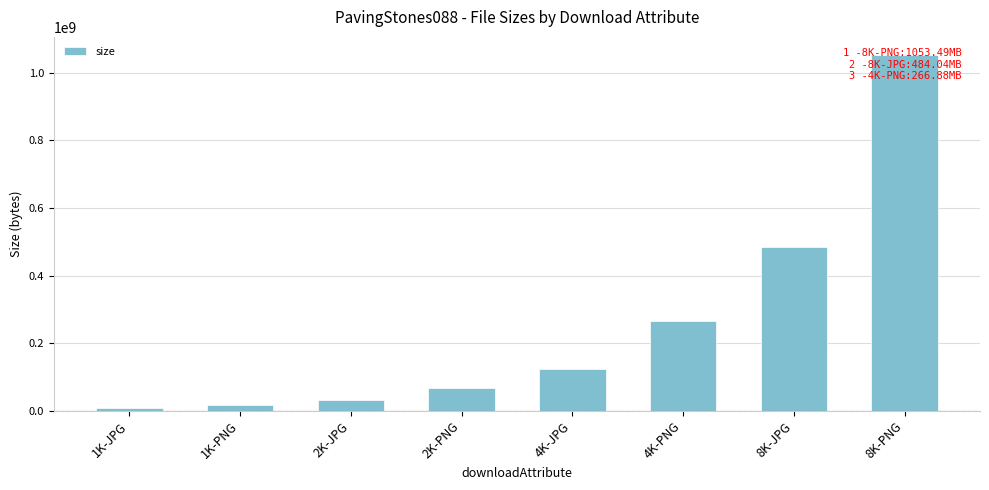

Rank the categories by value from lowest to highest.

1K-JPG, 1K-PNG, 2K-JPG, 2K-PNG, 4K-JPG, 4K-PNG, 8K-JPG, 8K-PNG